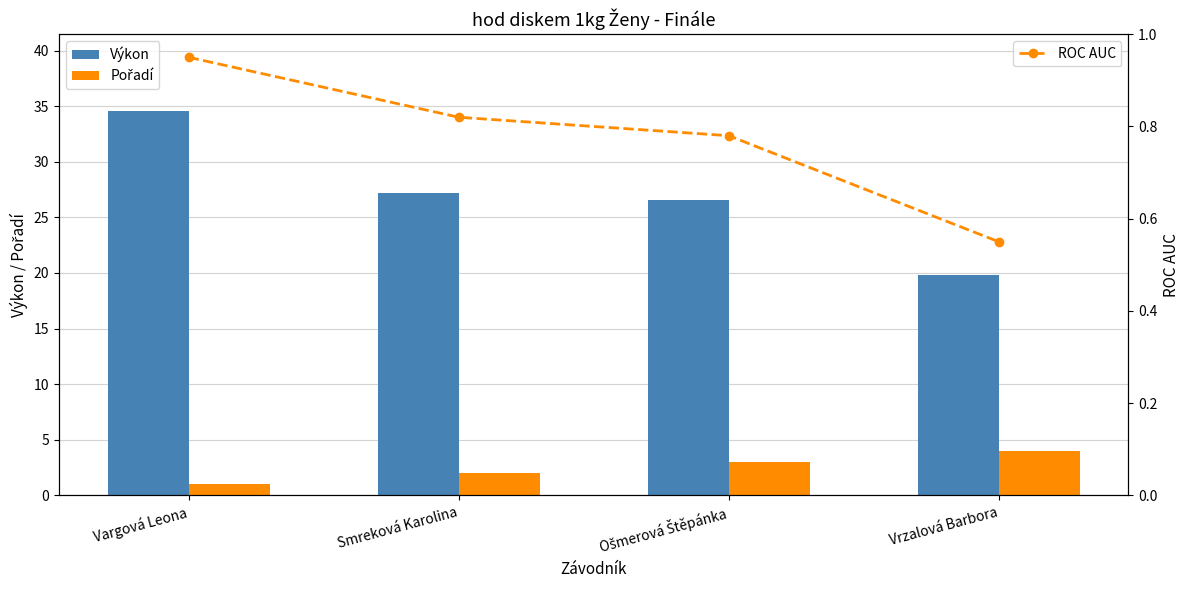

The Pořadí series shows 3.5 at Smreková Karolina. True or false?

False